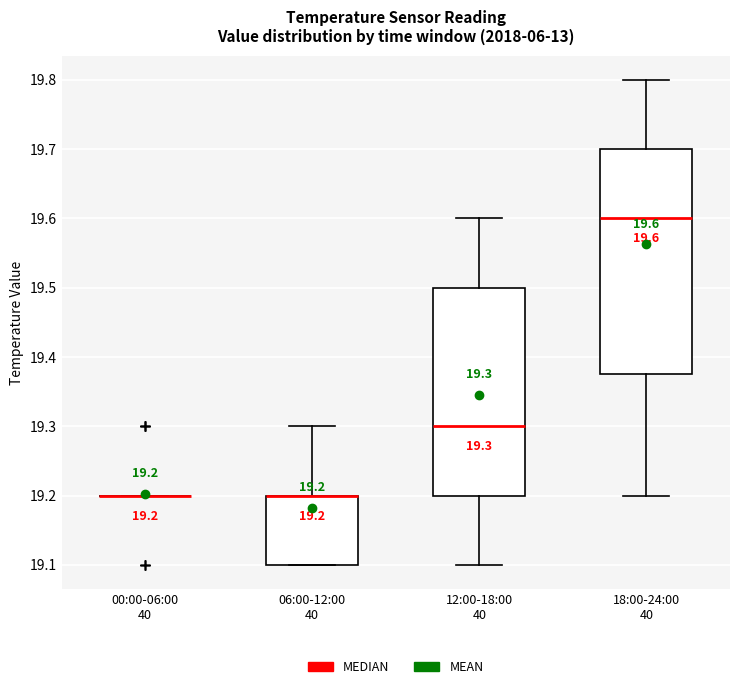

Which box is the tallest, from its lower edge to its upper edge?

18:00-24:00 40